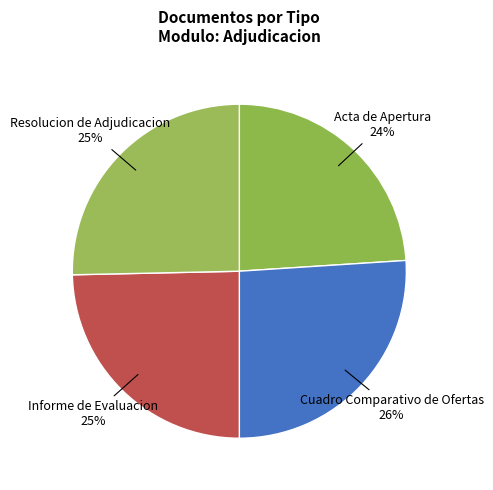

Is it true that Acta de Apertura is 37% of the pie?

False